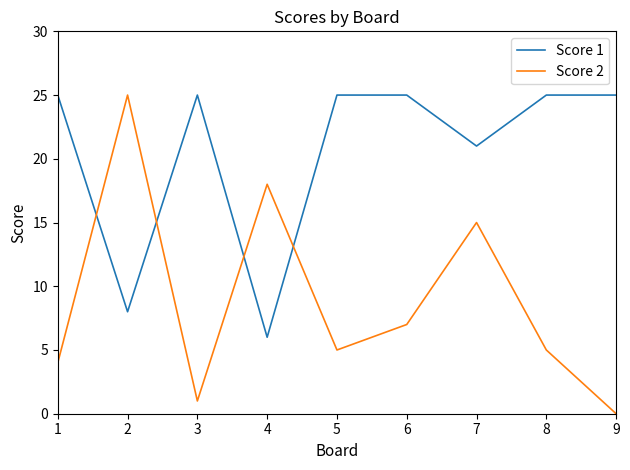

Which category has the lowest value across all series?

9